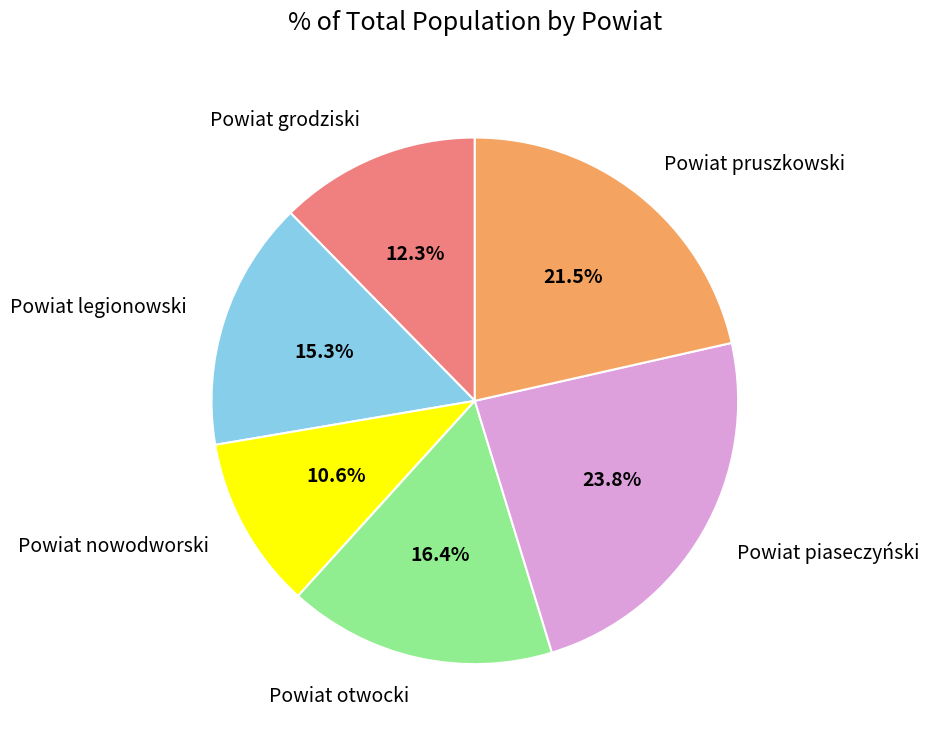

True or false: Powiat legionowski accounts for 23% of the total.

False